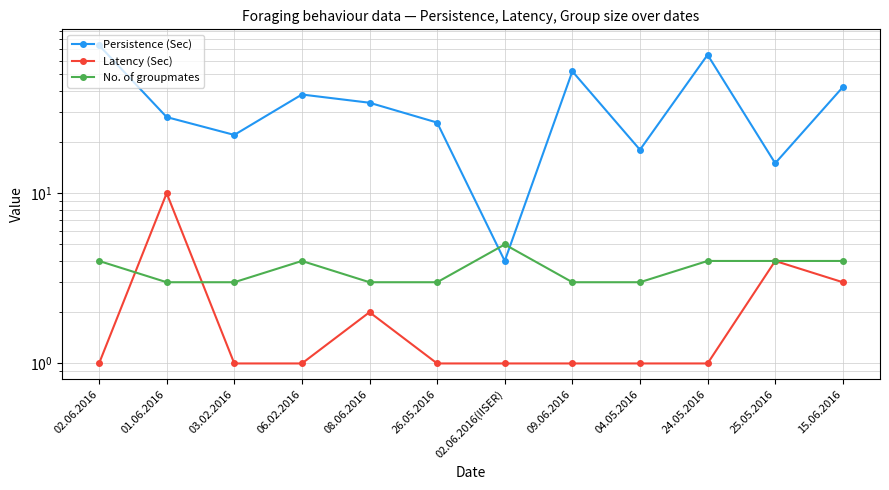

At which label does No. of groupmates reach its minimum?

01.06.2016